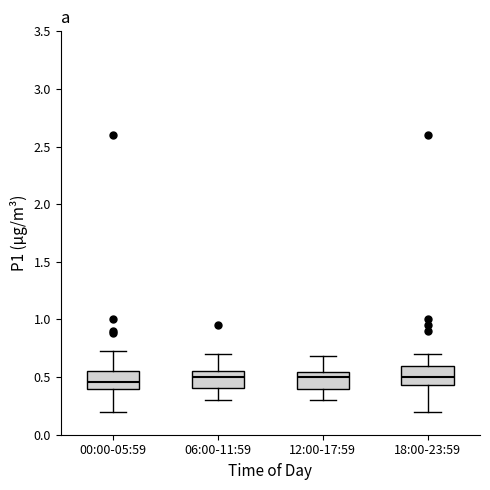

Reading left to right, transcribe this box plot: for each box, give where its median line is, the range the box spans, and where its two whiskers end, as read against the y-axis. The values are not printed on the chart, so give them approximately, as read against the axis.

00:00-05:59: median 0.45, box 0.40 to 0.55, whiskers 0.20 to 0.75
06:00-11:59: median 0.50, box 0.40 to 0.55, whiskers 0.30 to 0.70
12:00-17:59: median 0.50, box 0.40 to 0.55, whiskers 0.30 to 0.70
18:00-23:59: median 0.50, box 0.45 to 0.60, whiskers 0.20 to 0.70